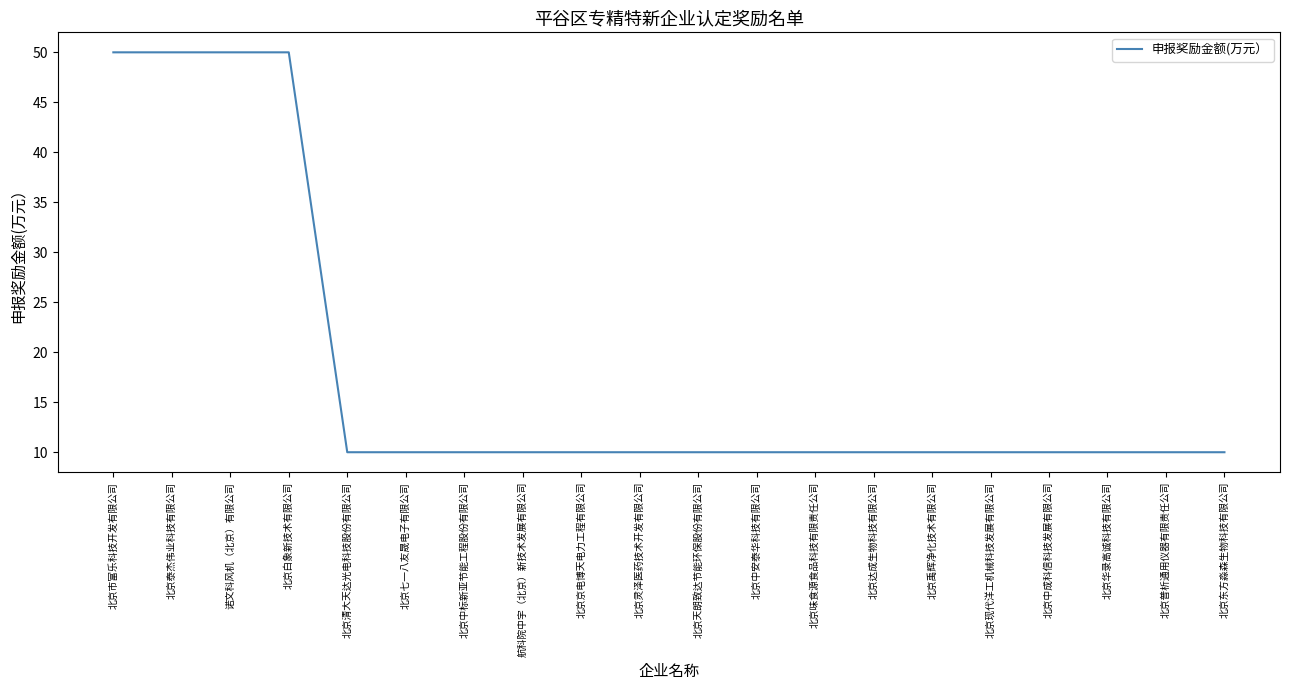

Reading left to right, transcribe all the data shown in this chart.

北京市富乐科技开发有限公司=50	北京泰杰伟业科技有限公司=50	诺文科风机（北京）有限公司=50	北京白象新技术有限公司=50	北京清大天达光电科技股份有限公司=10	北京七一八友晟电子有限公司=10	北京中标新亚节能工程股份有限公司=10	航科院中宇（北京）新技术发展有限公司=10	北京京电博天电力工程有限公司=10	北京灵泽医药技术开发有限公司=10	北京天朗致达节能环保股份有限公司=10	北京中安泰华科技有限公司=10	北京味食源食品科技有限责任公司=10	北京达成生物科技有限公司=10	北京禹辉净化技术有限公司=10	北京现代洋工机械科技发展有限公司=10	北京中成科信科技发展有限公司=10	北京华录高诚科技有限公司=10	北京普析通用仪器有限责任公司=10	北京东方淼森生物科技有限公司=10